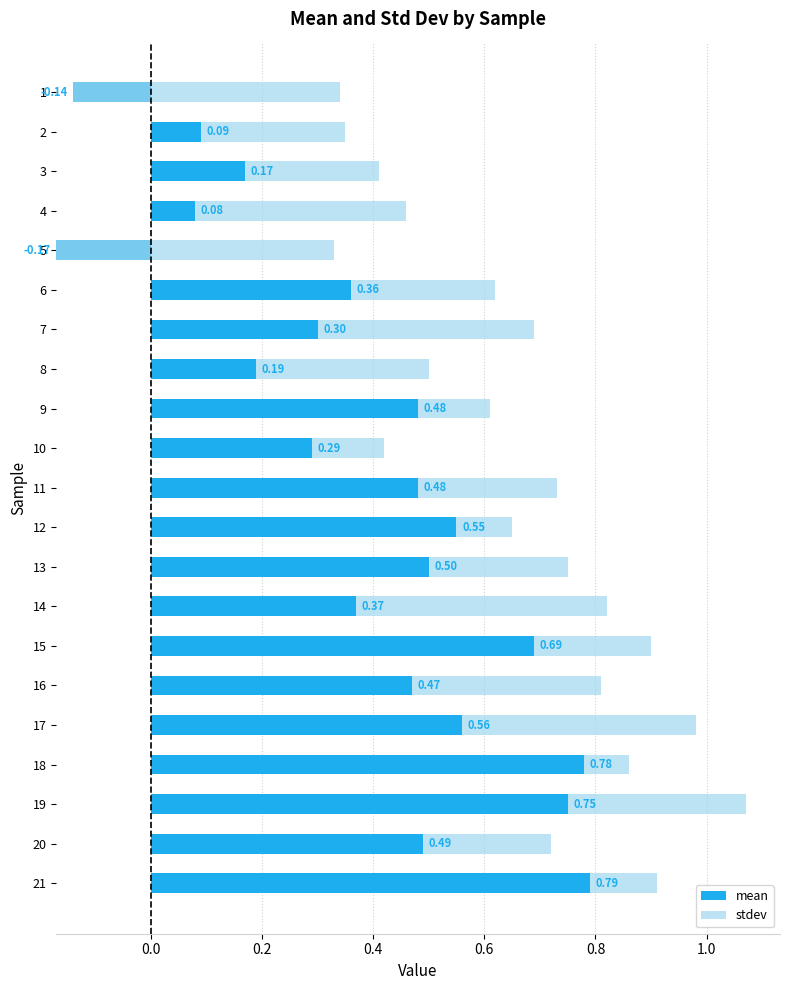

List the series in order of their overall mean, lowest first.

stdev, mean